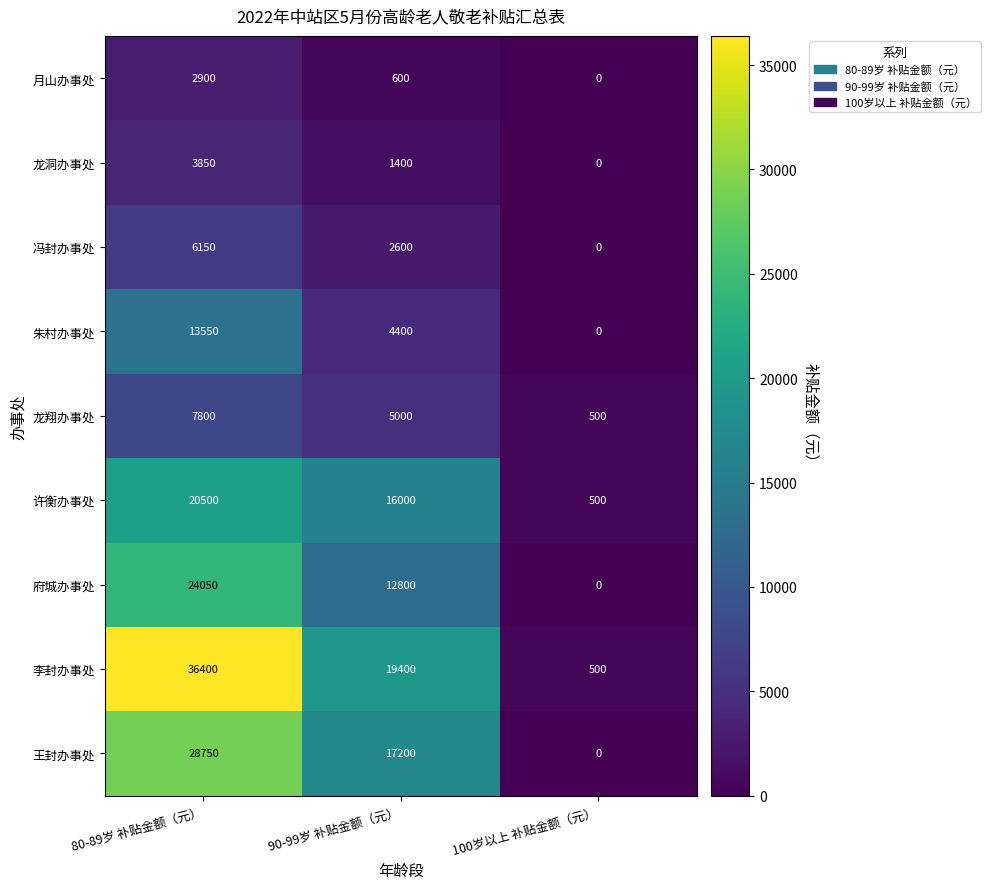

Count the number of categories in the chart.

3